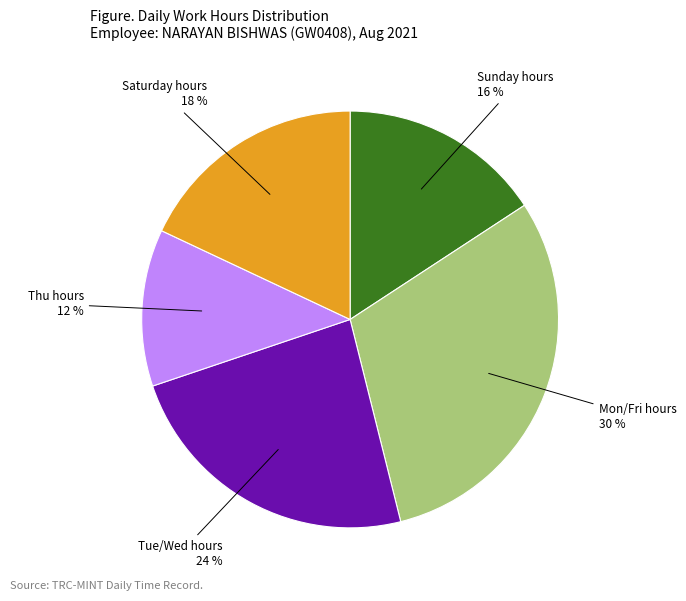

Is there a majority slice in this chart?

No